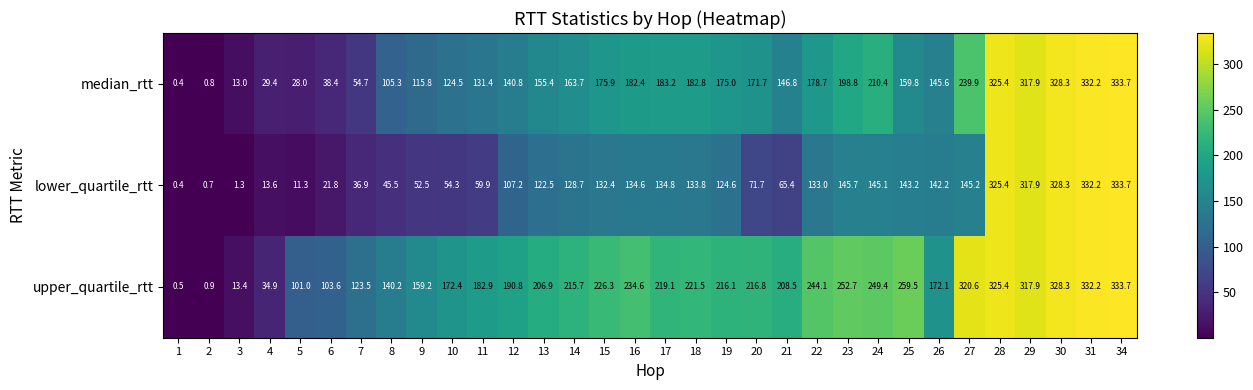

What is the greatest value displayed?

333.7